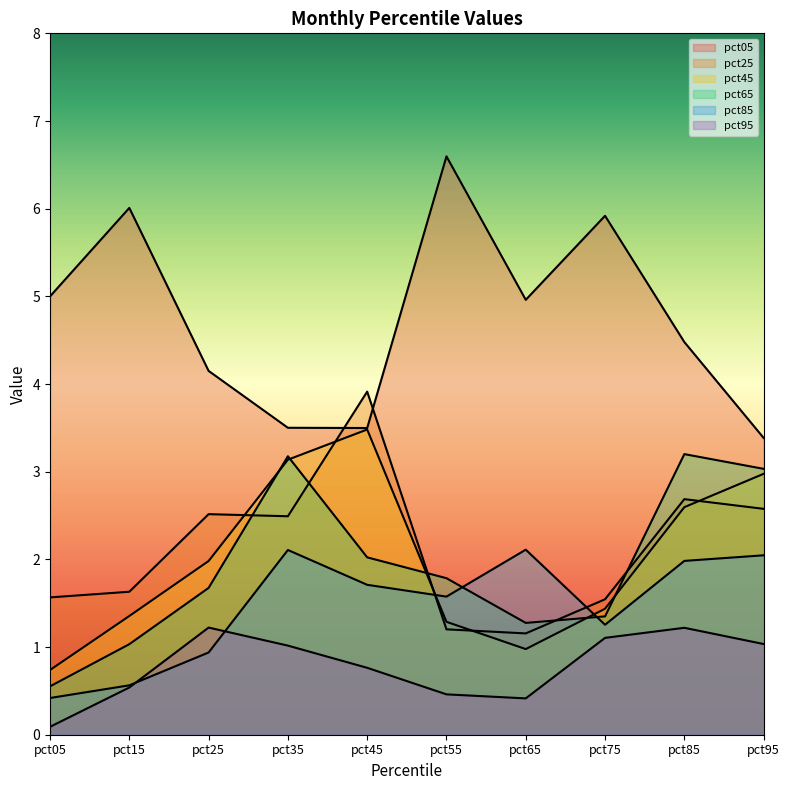

The pct05 series shows 8.3 at pct15. True or false?

False